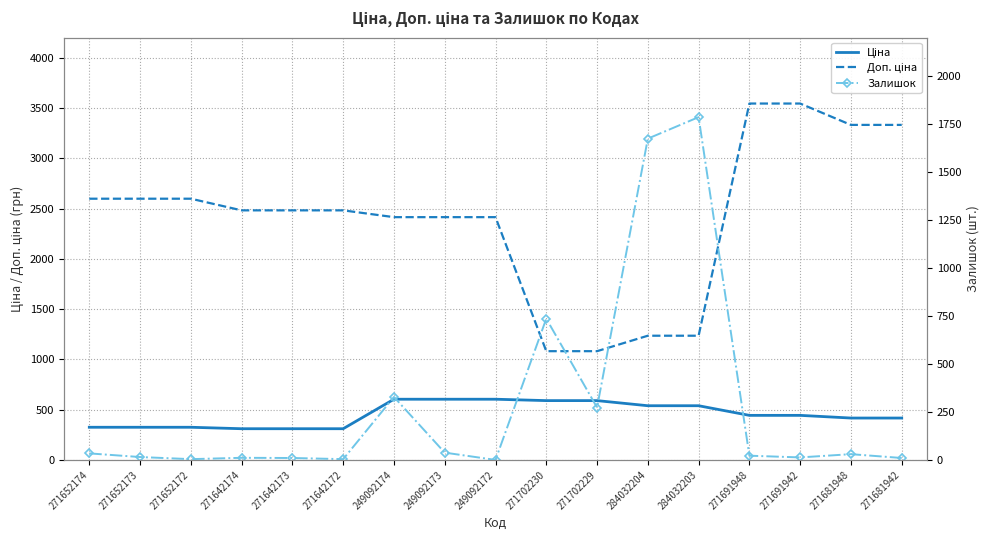

The Залишок series shows 1105.1 at 249092172. True or false?

False